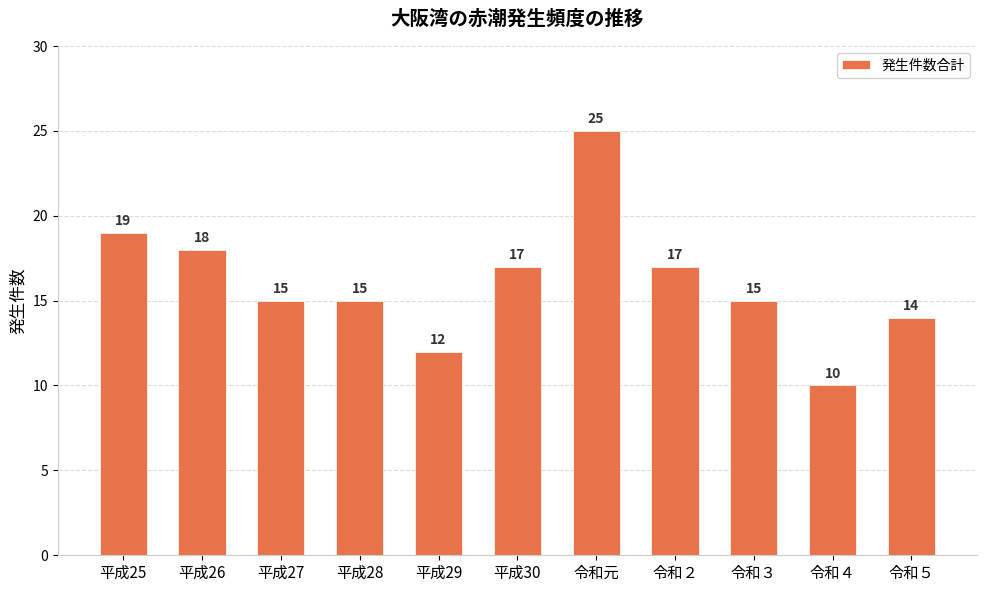

True or false: the data shows 4 at 平成25.

False